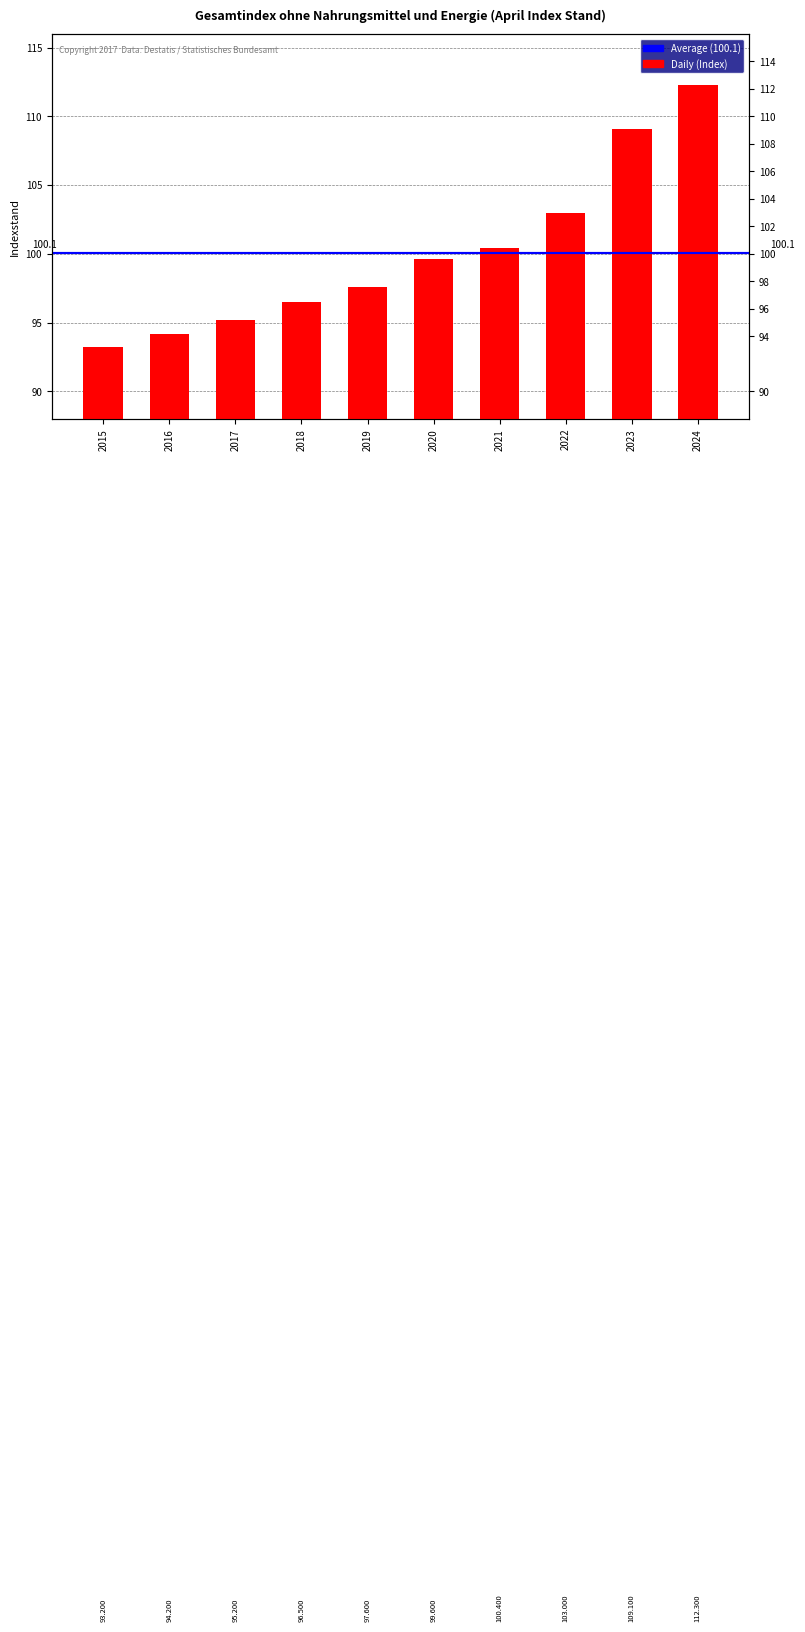

Reading right to left, extract all data points from this chart.

112.3	109.1	103.0	100.4	99.6	97.6	96.5	95.2	94.2	93.2